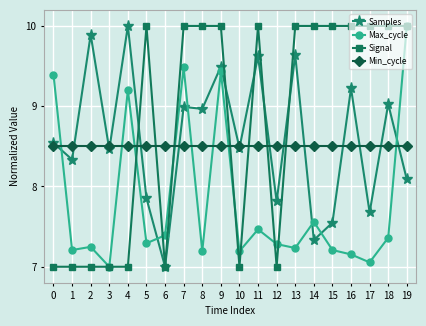

Is it true that Samples equals 7.3 at 14?

True